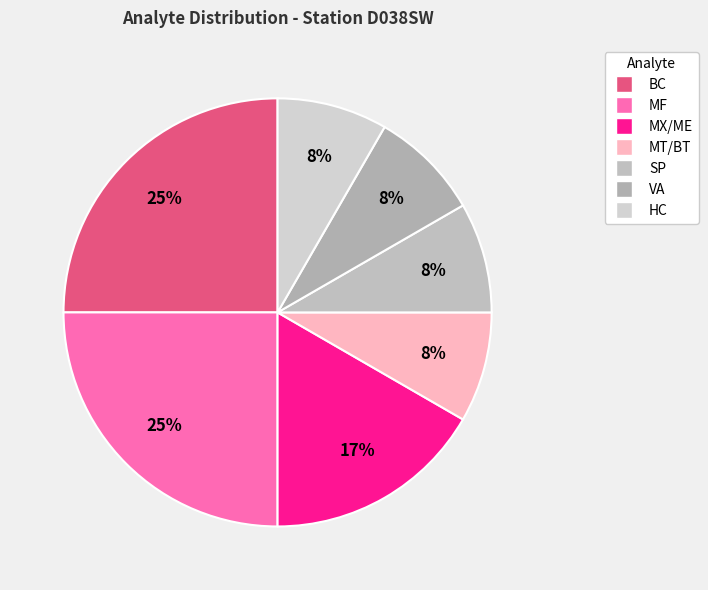

The HC slice represents 20% of the pie. True or false?

False